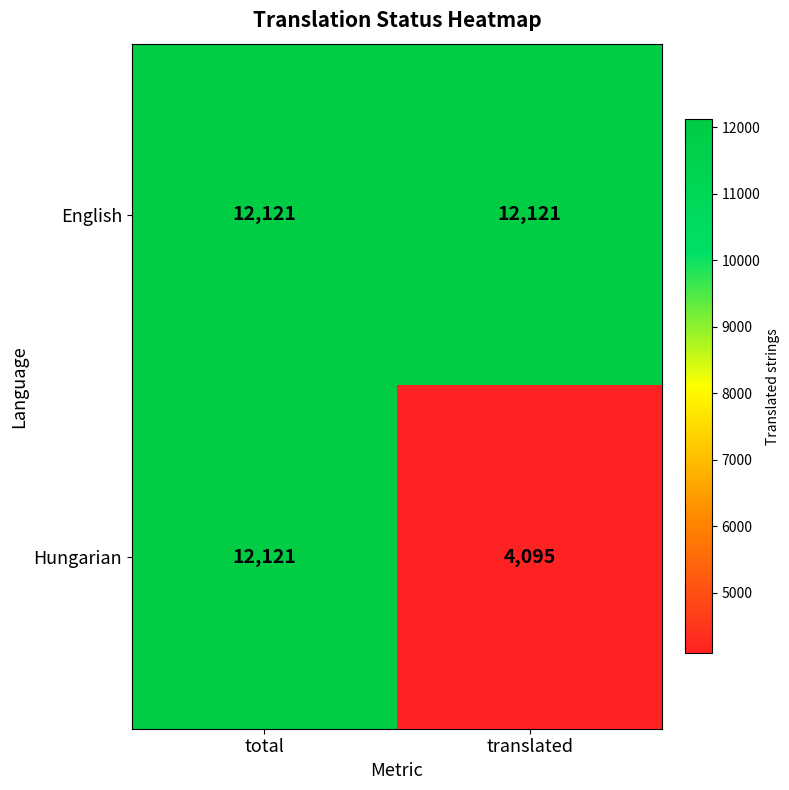

What is the approximate value of Hungarian at total, to the nearest 100?

12100